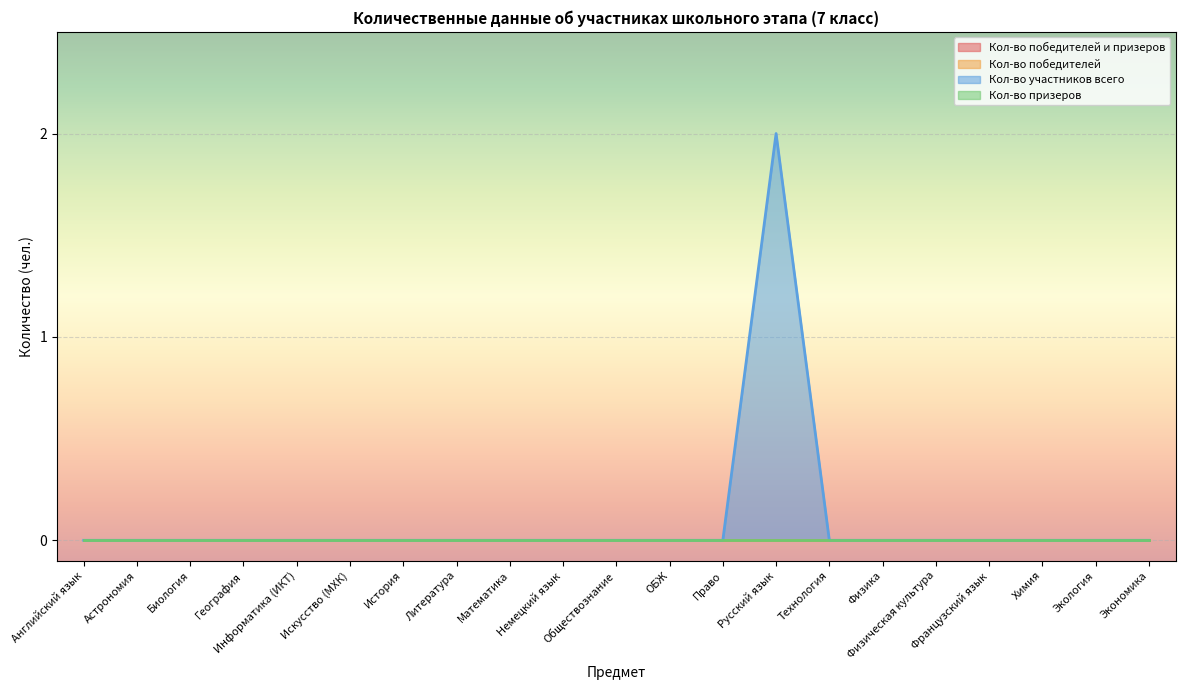

True or false: Кол-во призеров and Кол-во победителей intersect in this chart.

False